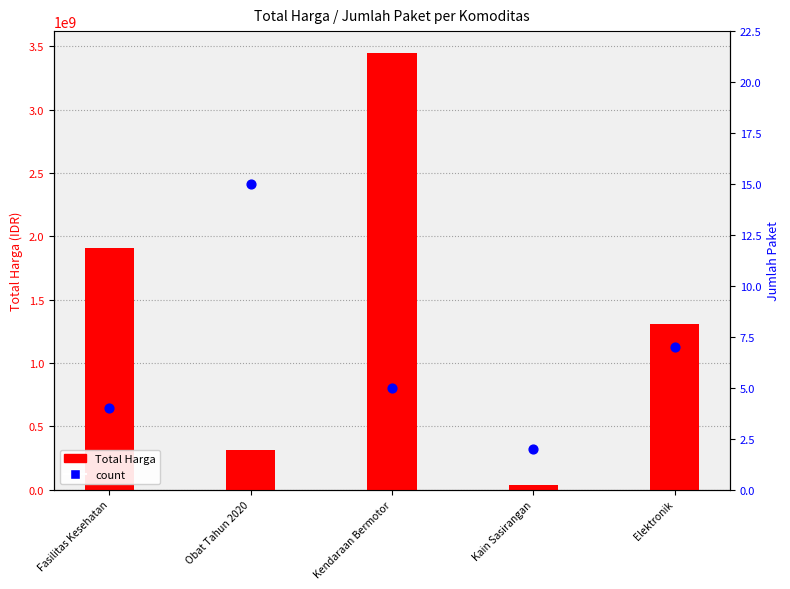

Which series contains the lowest Y value?

count